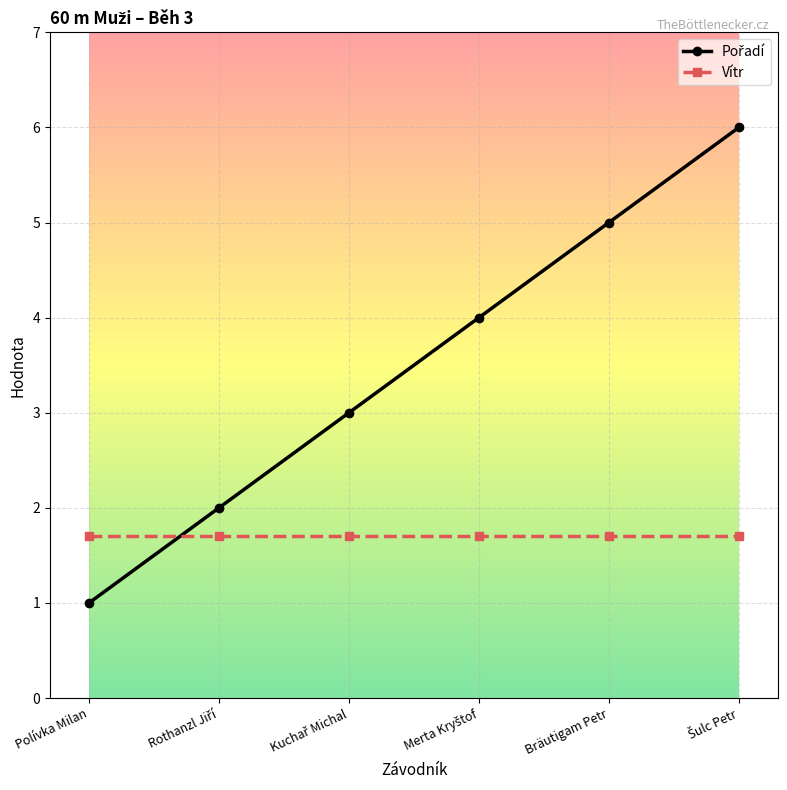

At which category does the chart reach its minimum across all series?

Polívka Milan